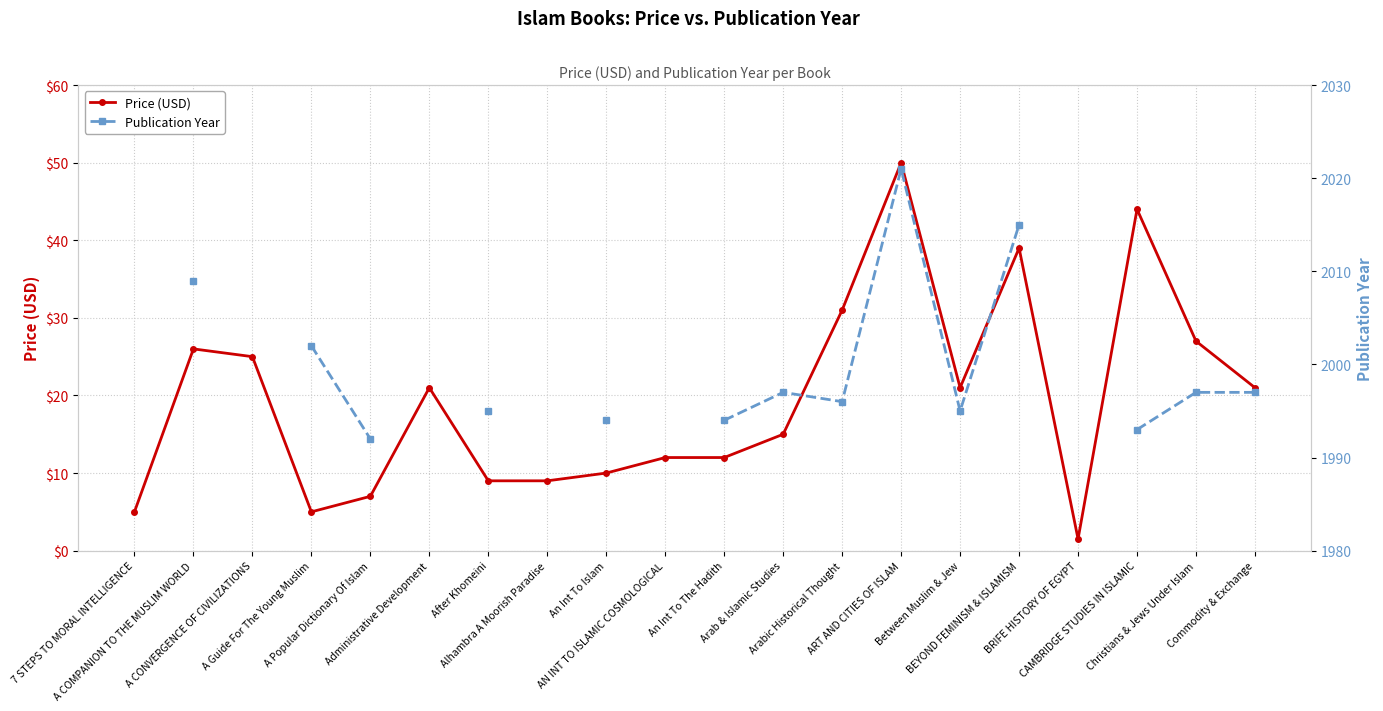

At which label does Publication Year first exceed 1997?

A COMPANION TO THE MUSLIM WORLD